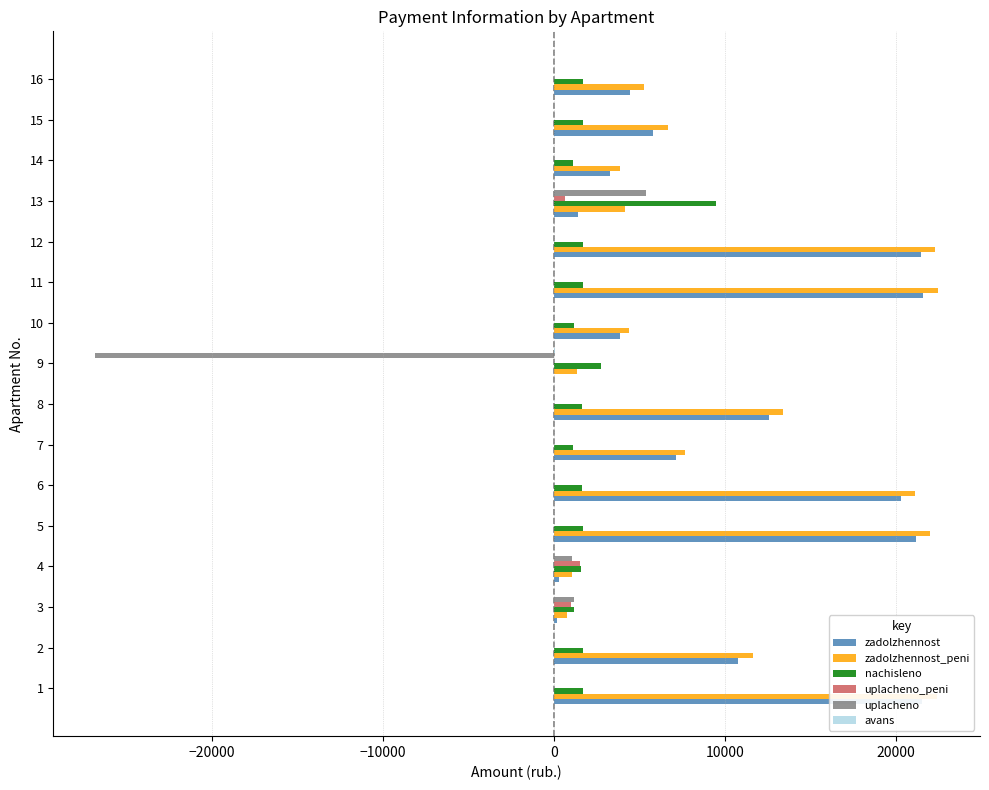

How many series are shown in this chart?

6